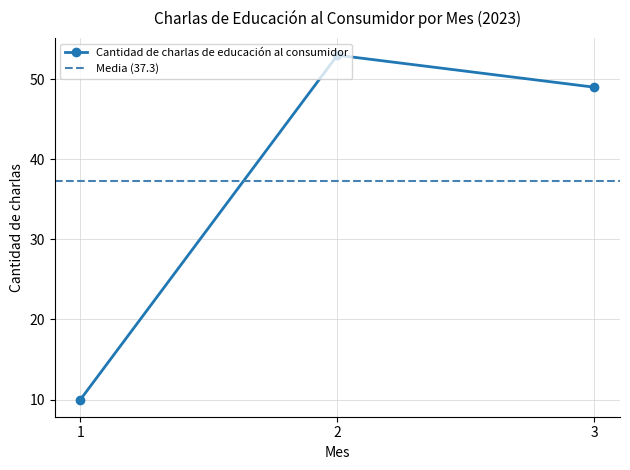

Is it true that the value at 1 is 14?

False